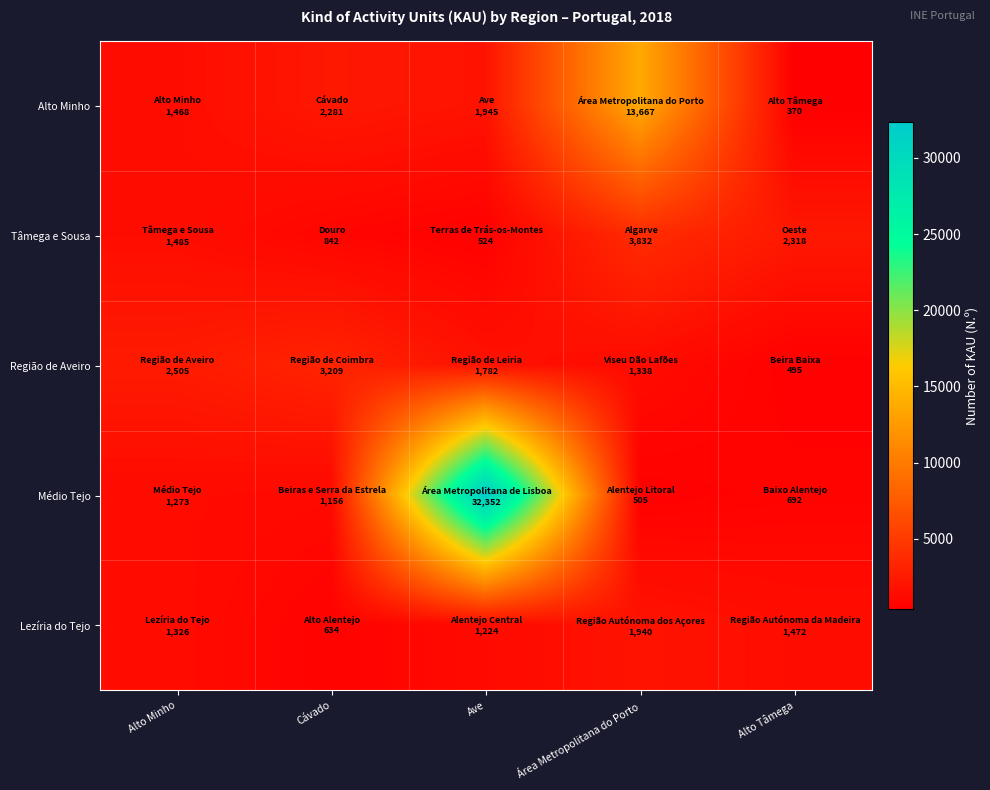

What is the total value across all series at Alto Tâmega?

5347